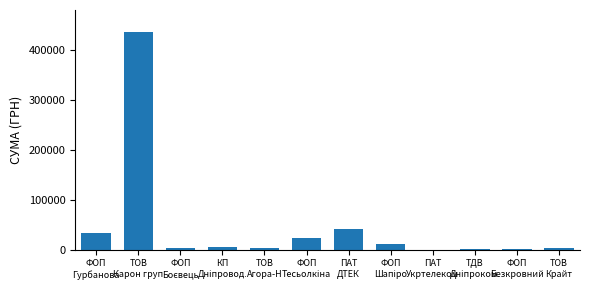

What is the greatest value displayed?

436580.3